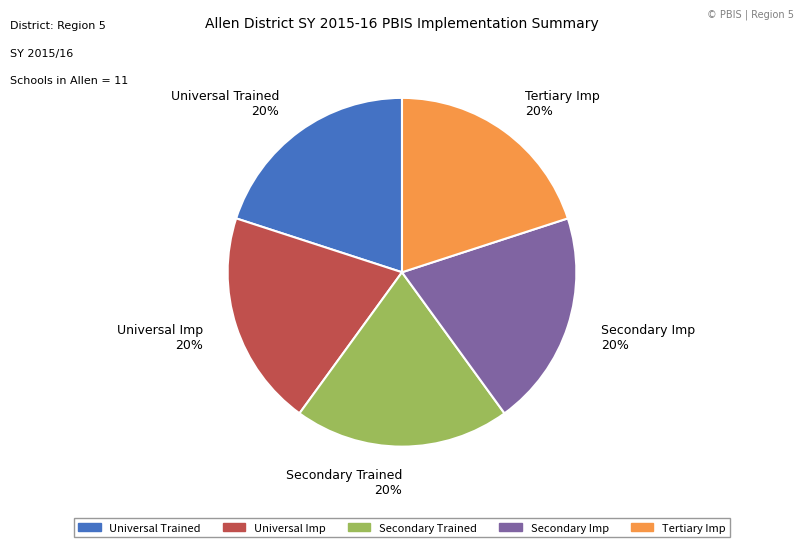

Is the sum of Secondary Trained and Universal Trained greater than half?

No